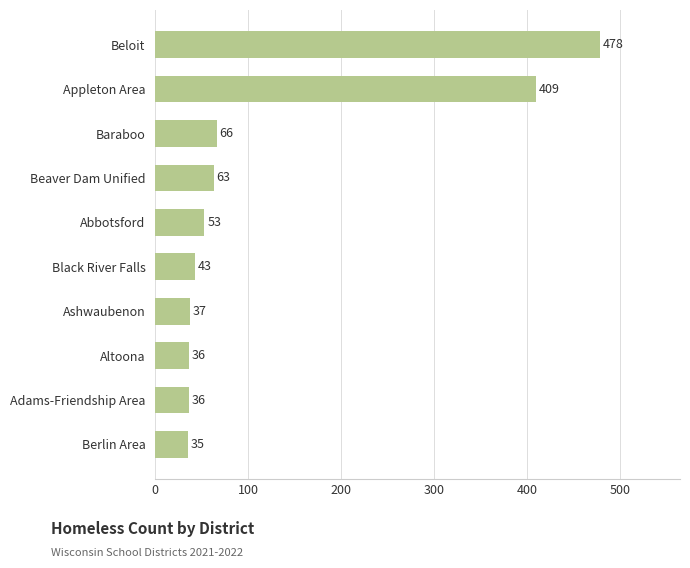

Reading top to bottom, what are all the values shown in this chart?

478	409	66	63	53	43	37	36	36	35